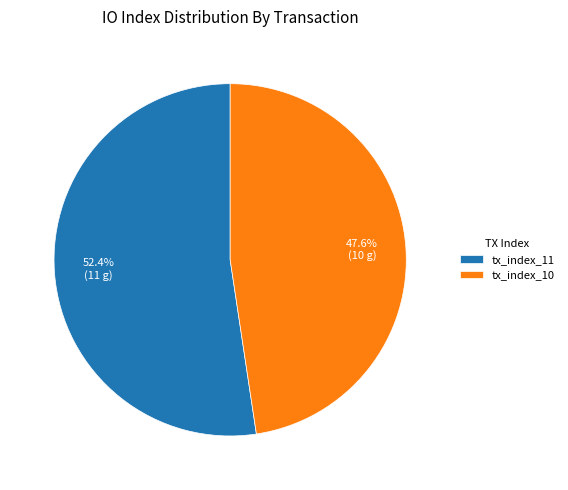

The tx_index_10 slice represents 34% of the pie. True or false?

False